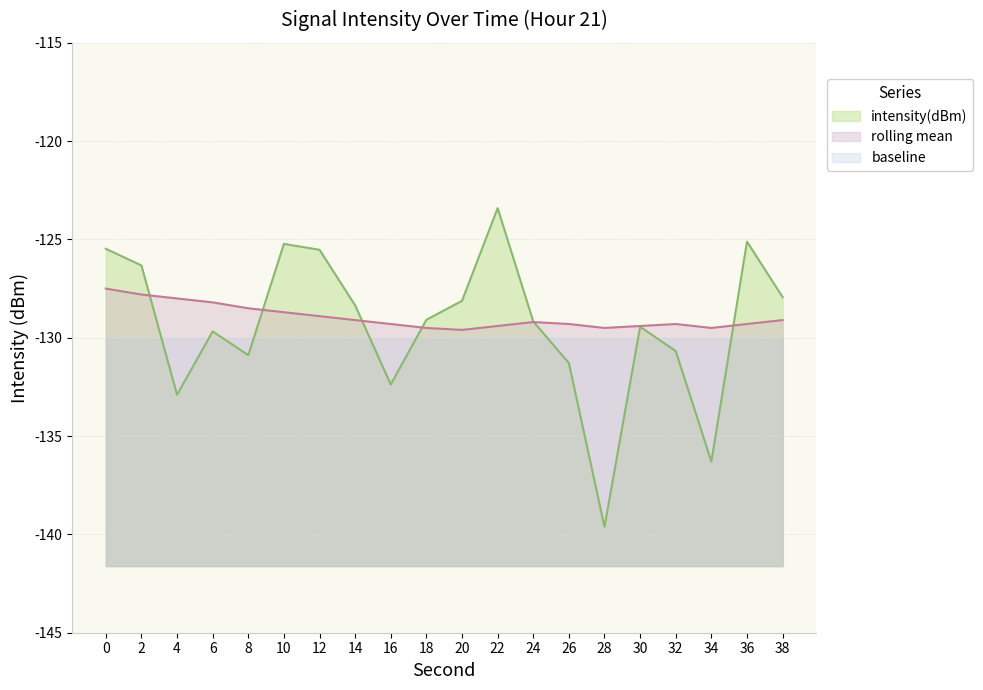

Rank the categories by value from lowest to highest.

28, 34, 4, 16, 26, 8, 32, 6, 30, 24, 18, 14, 20, 38, 2, 12, 0, 10, 36, 22